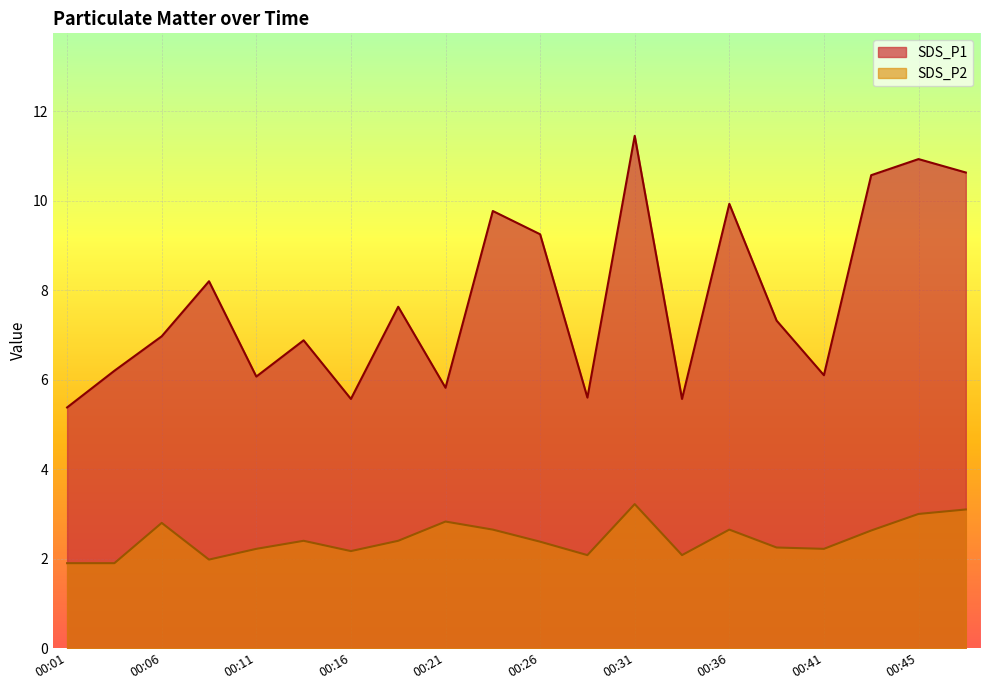

Reading right to left, transcribe all the data shown in this chart.

SDS_P1: 10.6	10.9	10.6	6.1	7.3	9.9	5.6	11.4	5.6	9.2	9.8	5.8	7.6	5.6	6.9	6.1	8.2	7.0	6.2	5.4
SDS_P2: 3.1	3.0	2.6	2.2	2.2	2.6	2.1	3.2	2.1	2.4	2.6	2.8	2.4	2.2	2.4	2.2	2.0	2.8	1.9	1.9